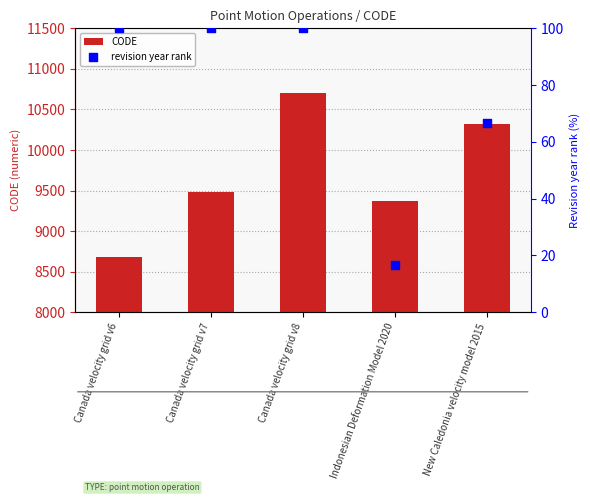

Is the value of CODE at Canada velocity grid v6 greater than the value of revision year rank at Canada velocity grid v6?

Yes